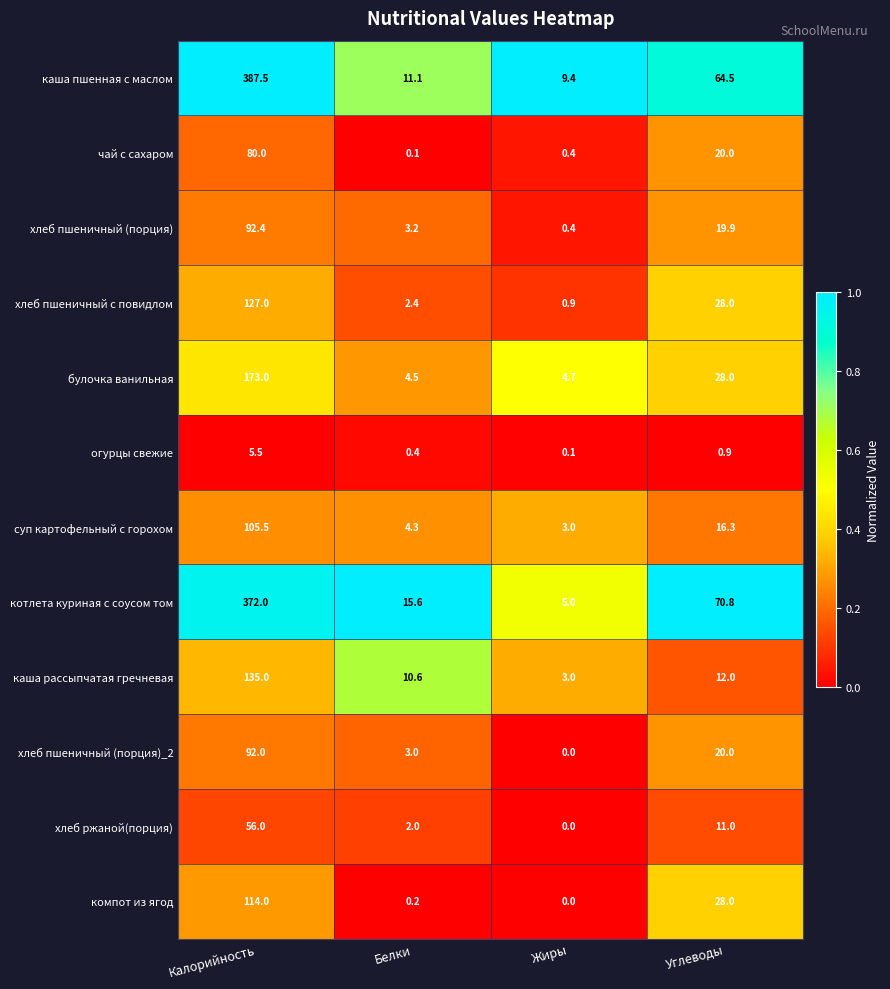

True or false: хлеб пшеничный с повидлом has a value of 3.8 at Белки.

False